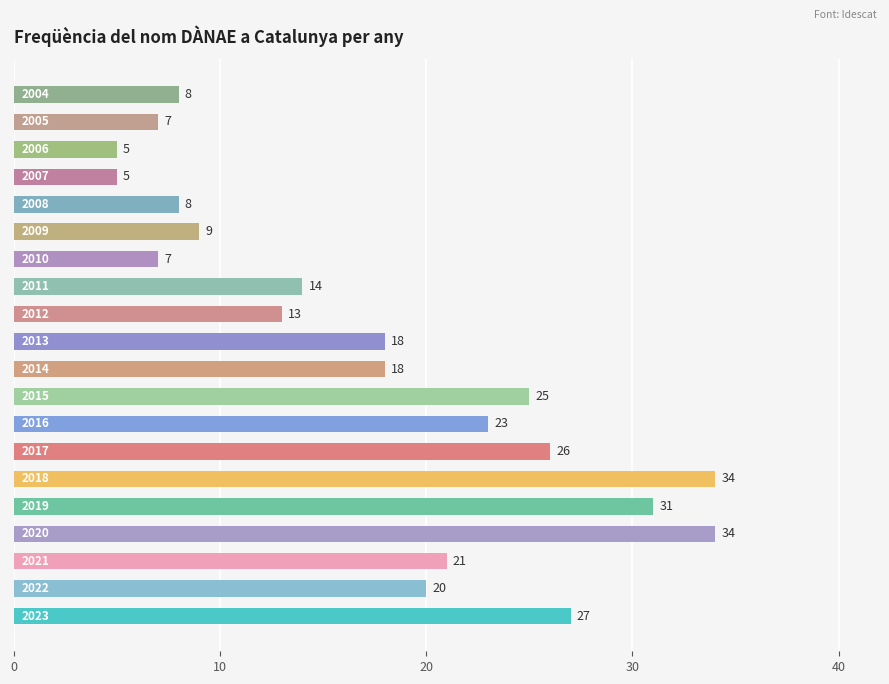

What is the smallest value displayed?

5